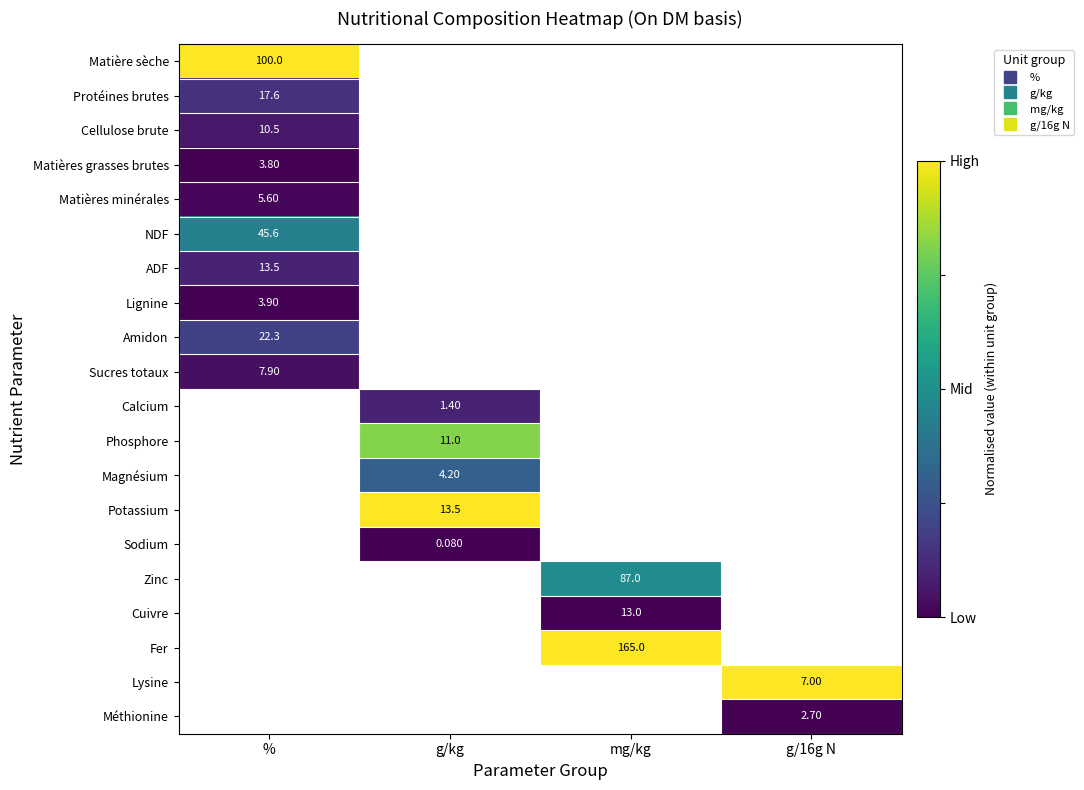

How many values in Matières minérales are above zero?

1